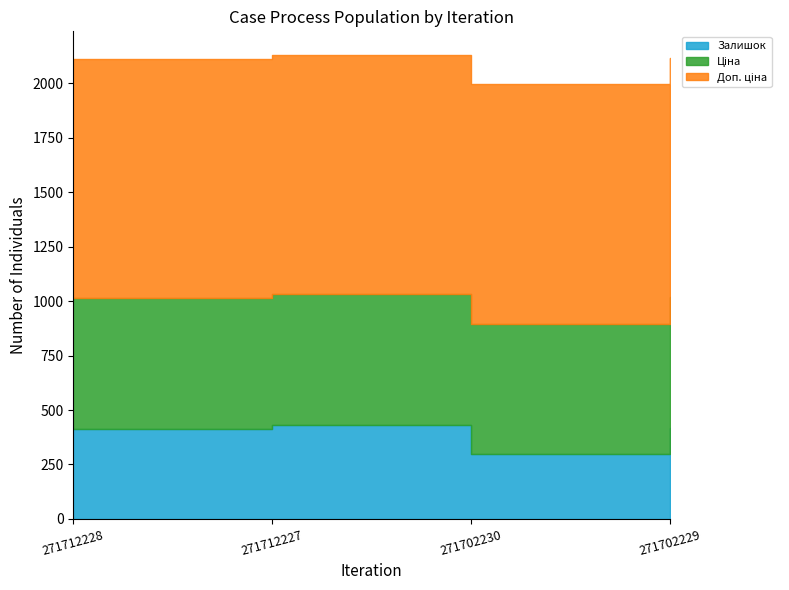

Which label corresponds to the smallest value in the chart?

271702230